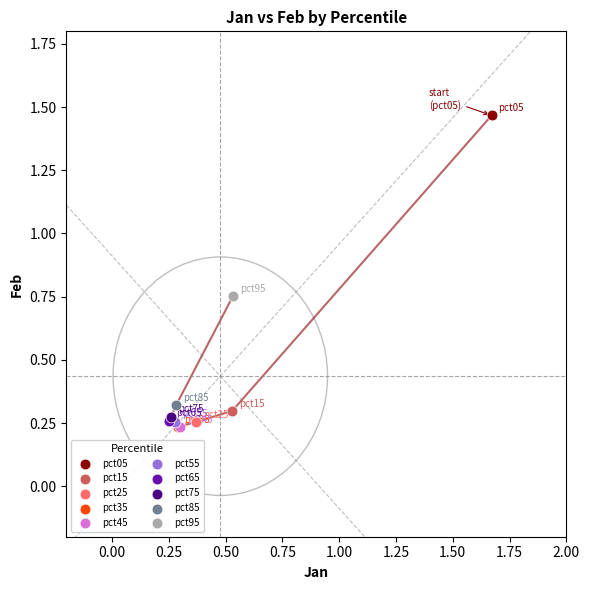

What are all the series names shown in the legend?

pct05, pct15, pct25, pct35, pct45, pct55, pct65, pct75, pct85, pct95